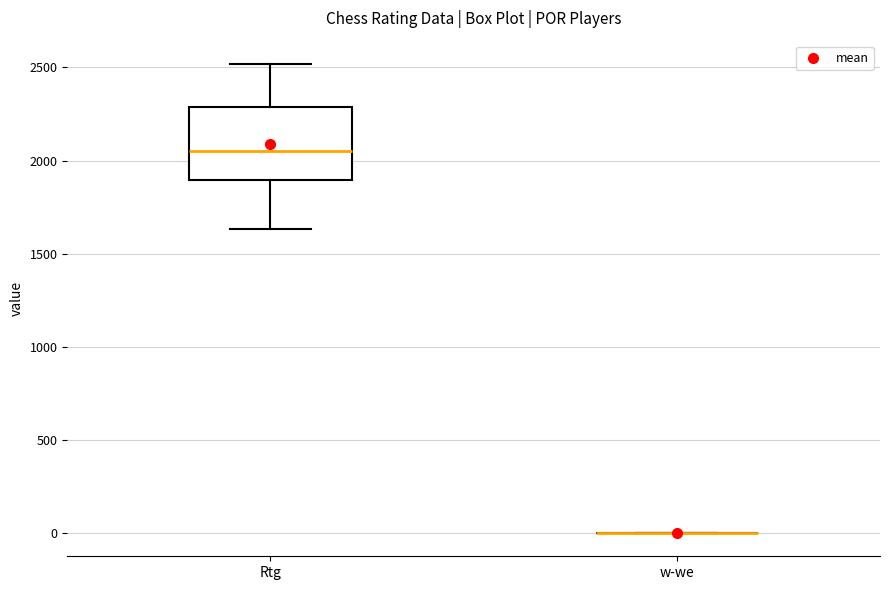

Reading left to right, read every box against the y-axis: the position of its median line, the range the box covers, and the ends of its whiskers. The values are not printed on the chart, so give them approximately, as read against the axis.

Rtg: median 2050, box 1900 to 2300, whiskers 1650 to 2500
w-we: box collapsed to a line at 0, whiskers 0 to 0